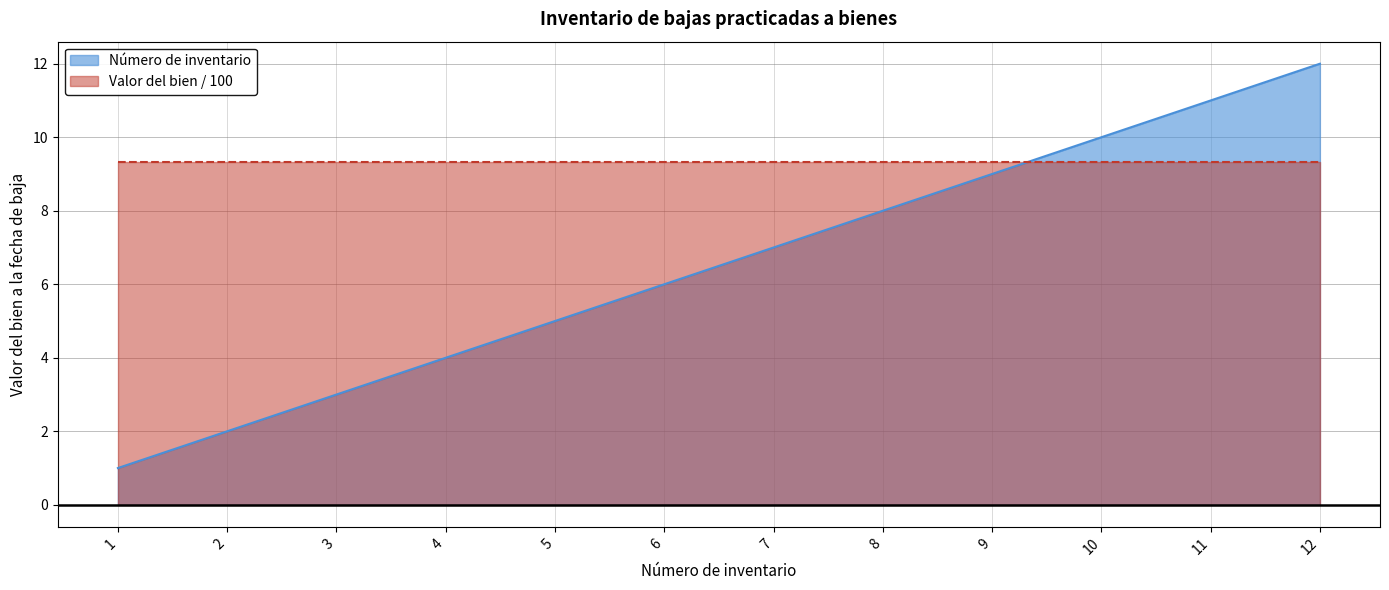

What is the change in value from 3 to 7?

+4